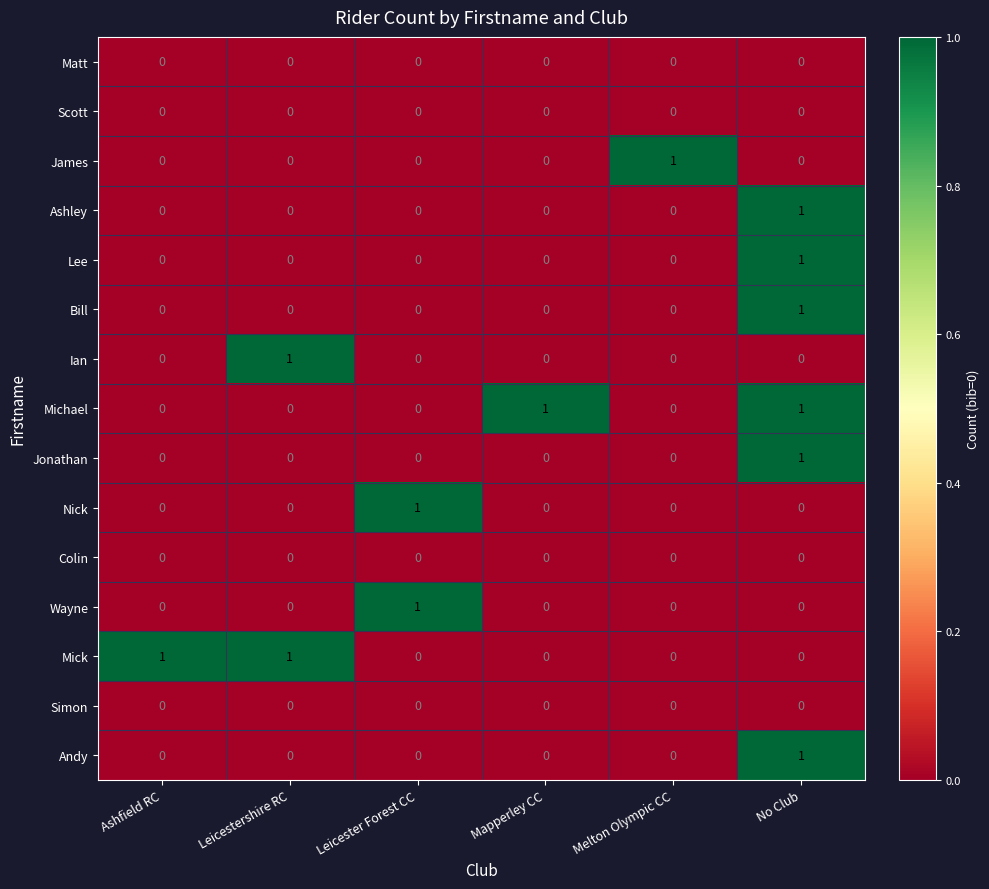

At which category is the sum across all series the highest?

No Club